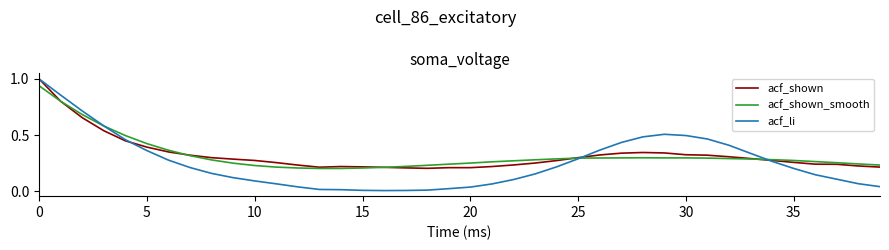

In acf_li, how many points are lower than both neighbors (excluding endpoints)?

1